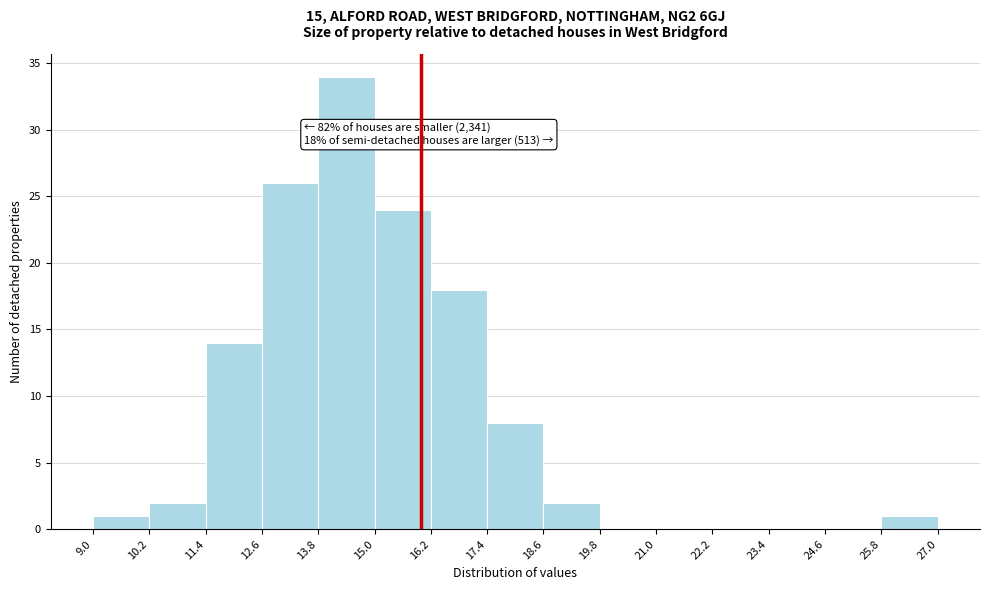

Which range on the x-axis has the tallest bar?

13.8 to 15.0